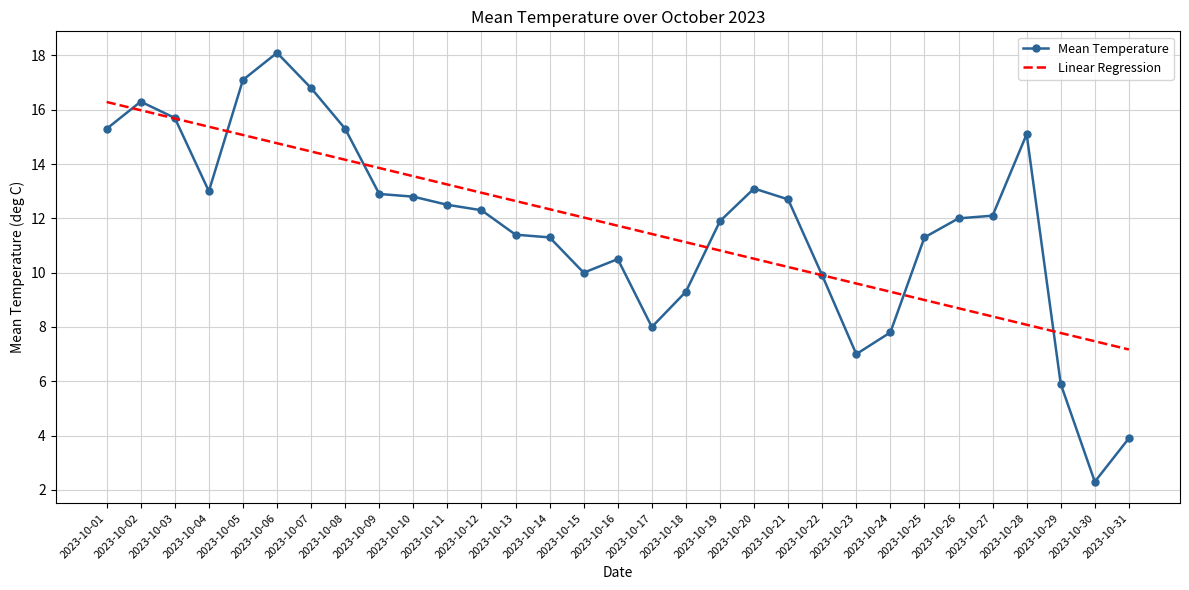

Rank the series by their maximum value, from lowest to highest.

Linear Regression, Mean Temperature